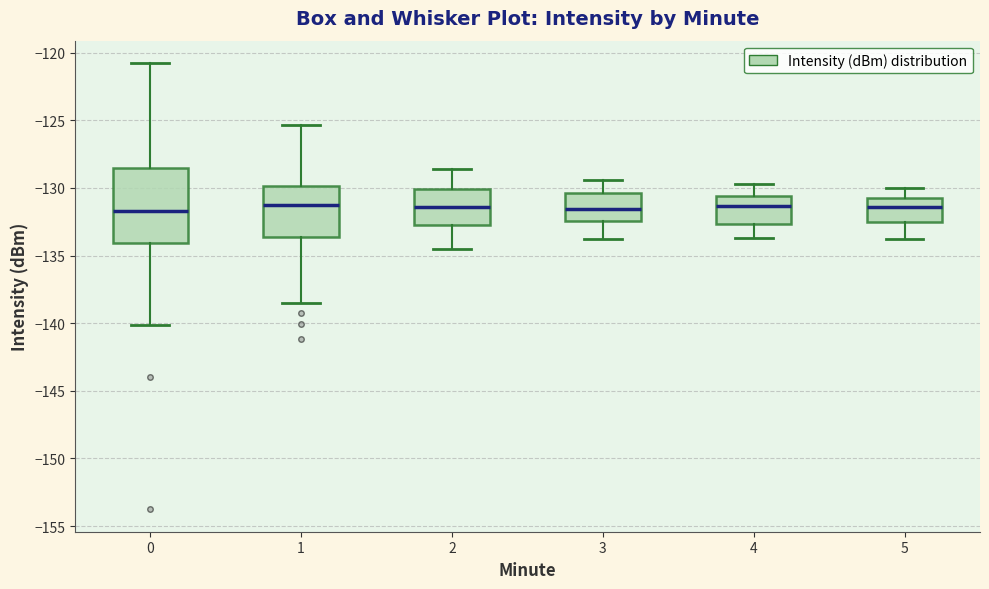

Reading left to right, transcribe this box plot: for each box, give where its median line is, the range the box spans, and where its two whiskers end, as read against the y-axis. The values are not printed on the chart, so give them approximately, as read against the axis.

0: median -131.5, box -134.0 to -128.5, whiskers -140.0 to -121.0
1: median -131.5, box -133.5 to -130.0, whiskers -138.5 to -125.5
2: median -131.5, box -132.5 to -130.0, whiskers -134.5 to -128.5
3: median -131.5, box -132.5 to -130.5, whiskers -134.0 to -129.5
4: median -131.5, box -132.5 to -130.5, whiskers -133.5 to -129.5
5: median -131.5, box -132.5 to -130.5, whiskers -134.0 to -130.0